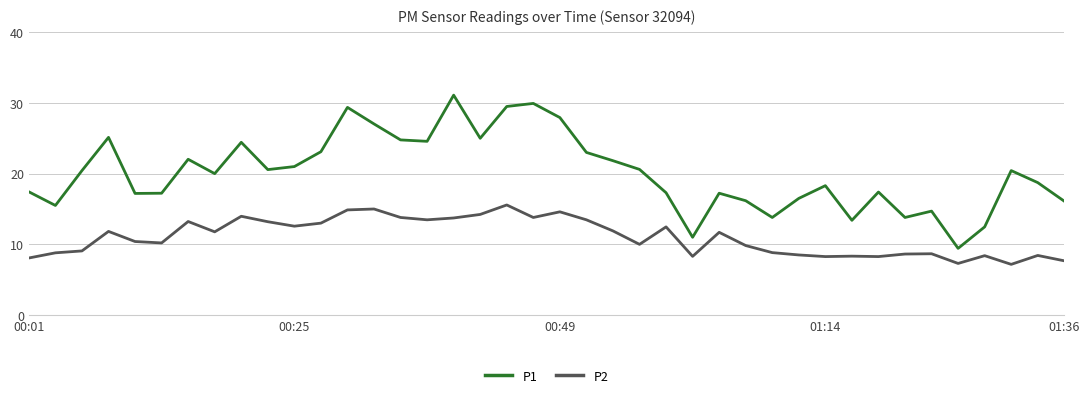

List the series in order of their peak value, highest first.

P1, P2